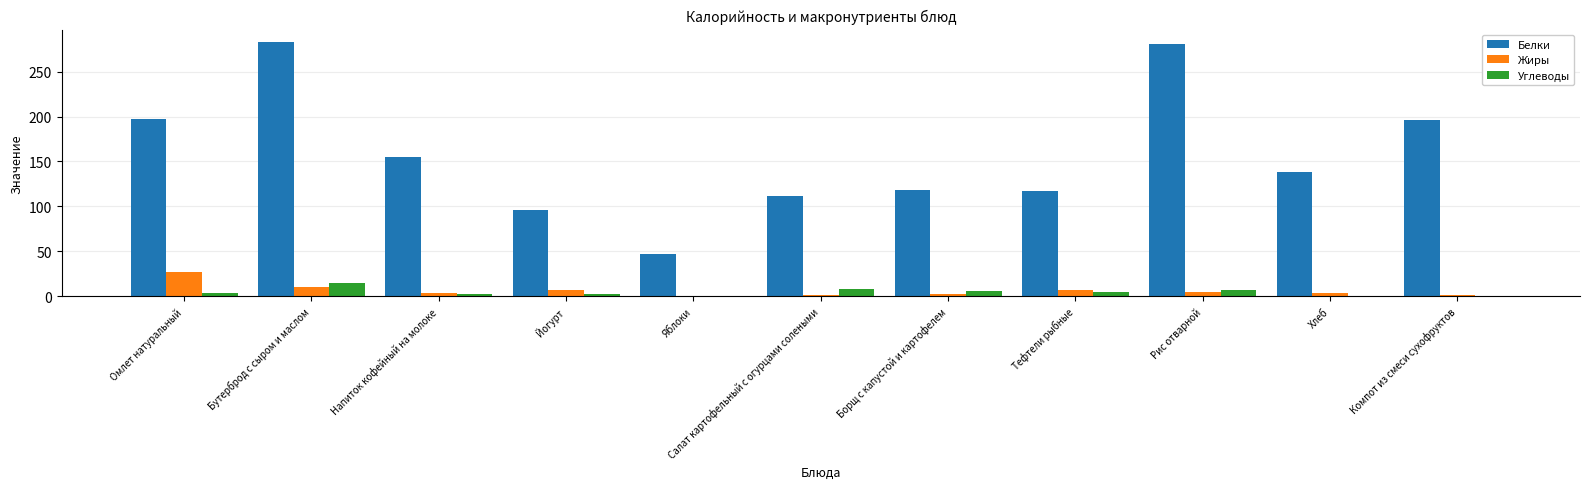

True or false: Белки has a value of 17.2 at Яблоки.

False